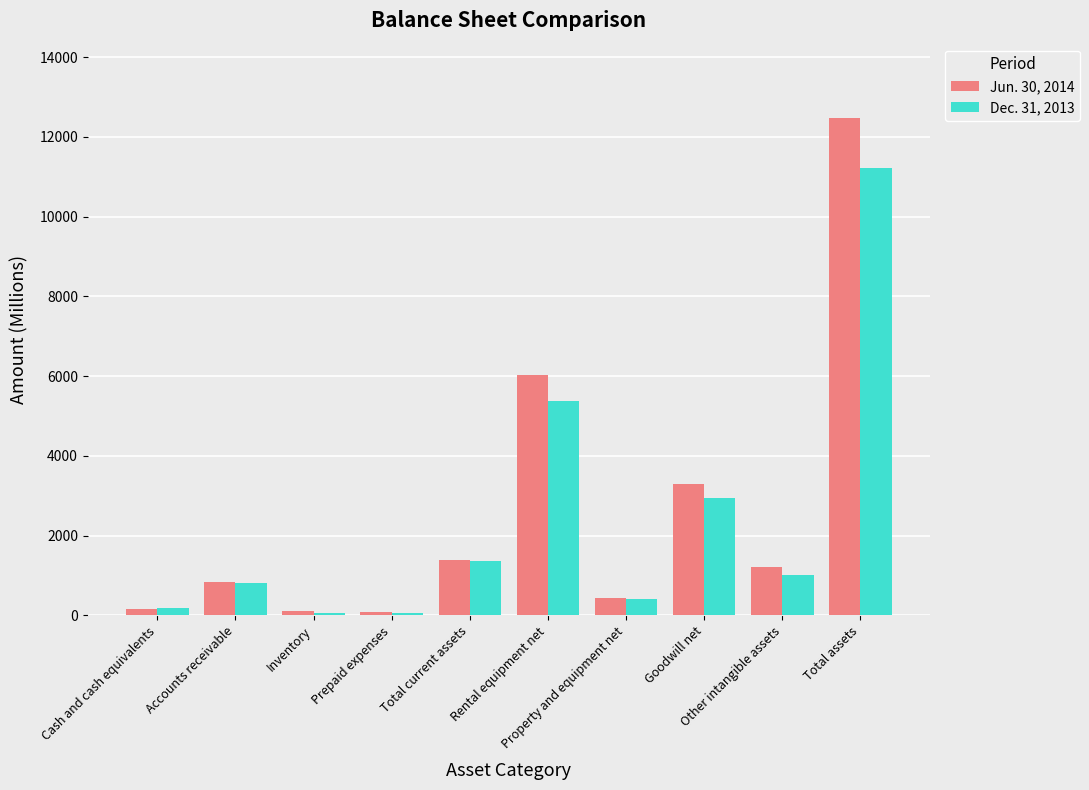

How many bars are there in total?

20